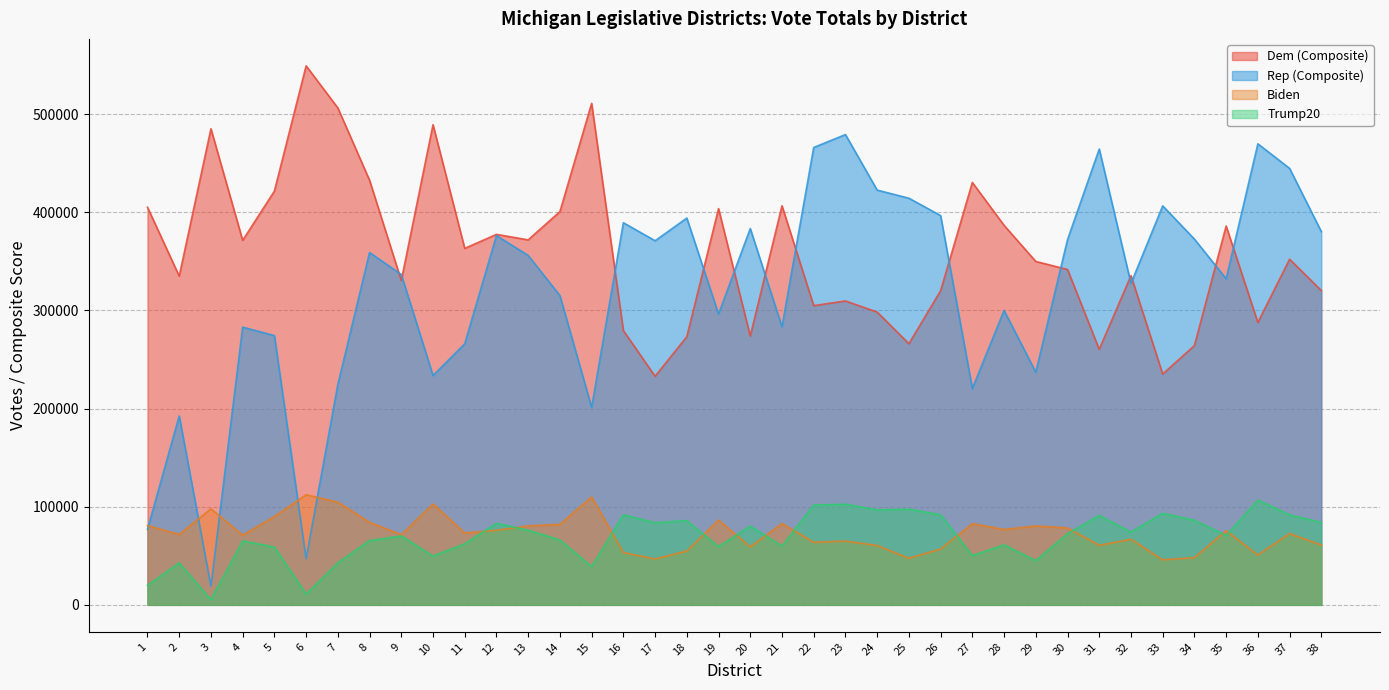

Which series has the largest total across all categories?

Dem (Composite)